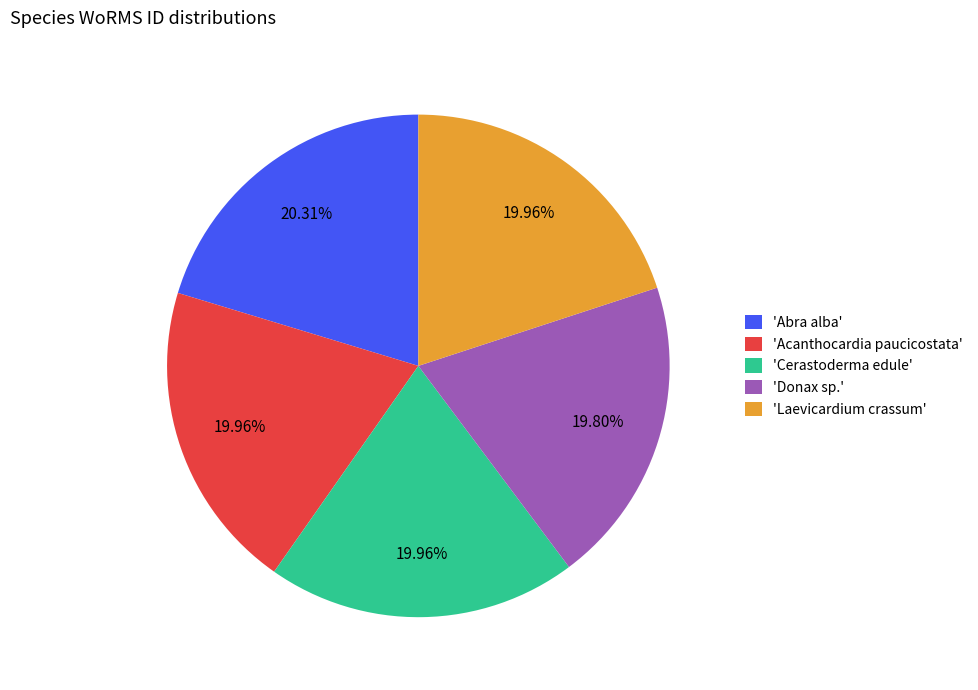

Do 'Laevicardium crassum' and 'Donax sp.' together represent more than half of the pie?

No